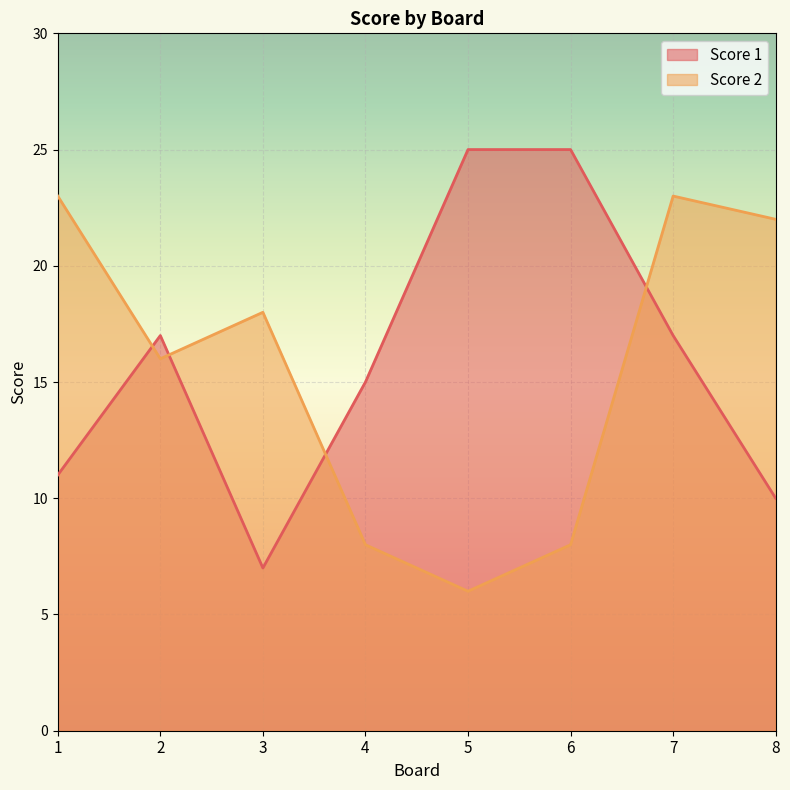

Where is Score 2 nearest to the value 14?

2